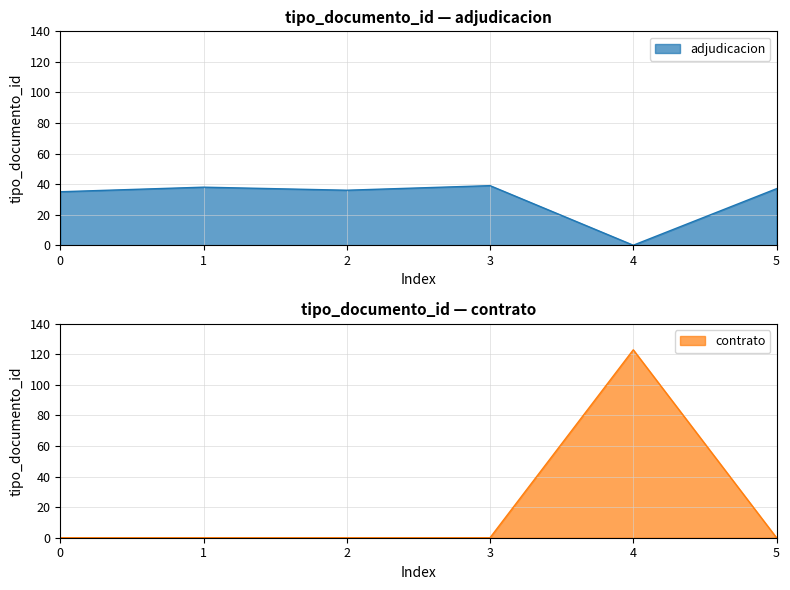

True or false: contrato has a value of 78 at 4.

False